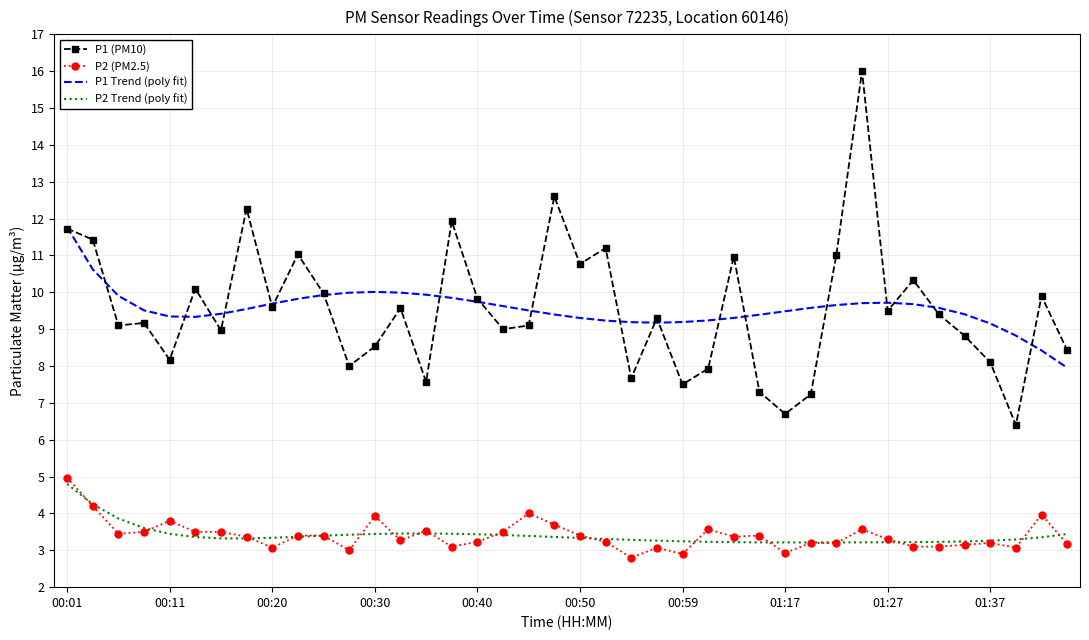

Rank the series by their maximum value, from highest to lowest.

P1 (PM10), P1 Trend (poly fit), P2 (PM2.5), P2 Trend (poly fit)